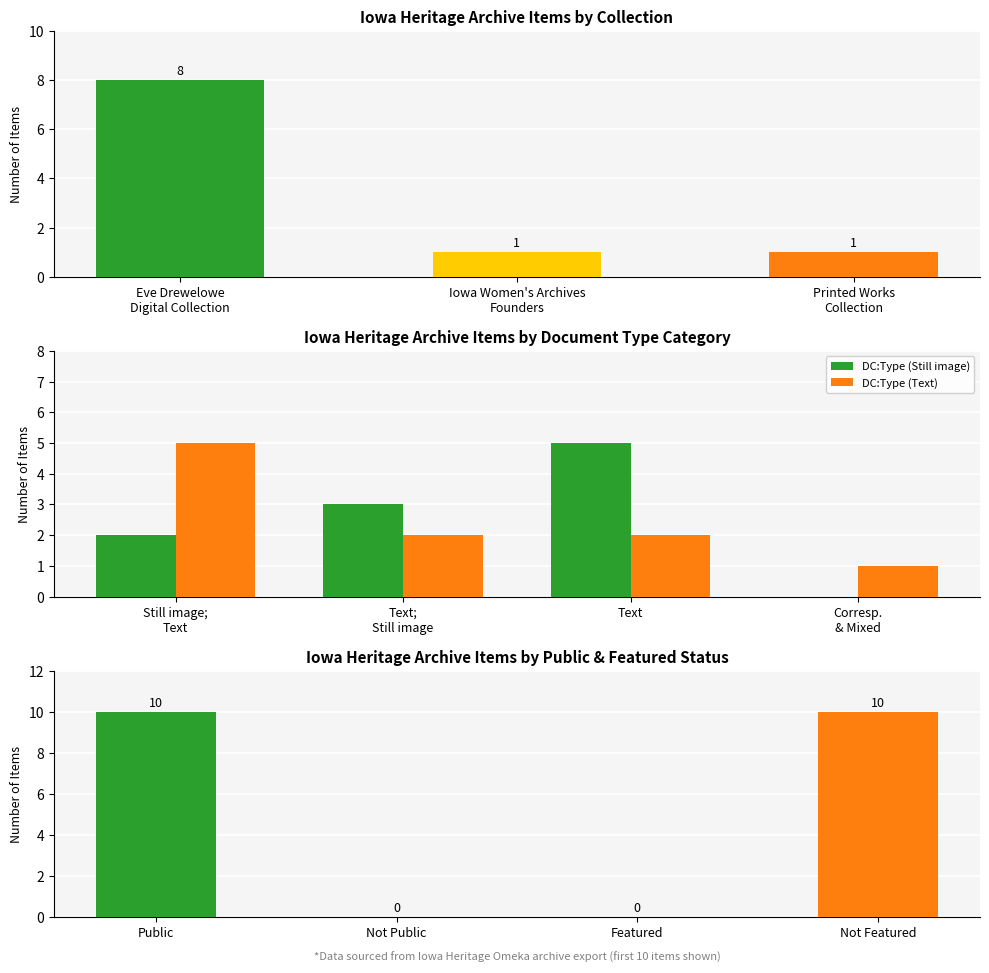

The value of Iowa Women's Archives Founders at Item 16249 is 1. True or false?

False